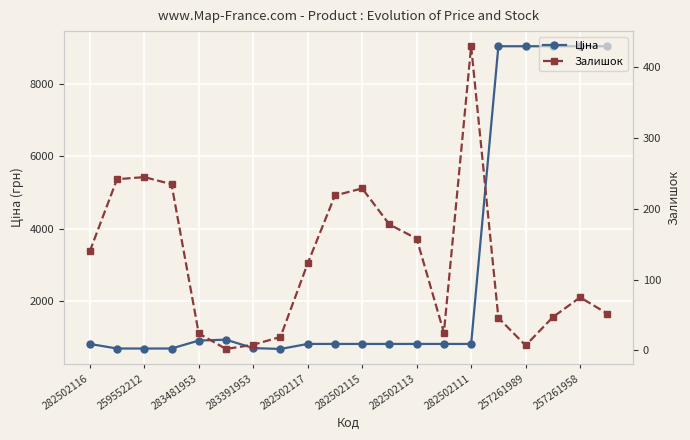

What is the sum of all Ціна values?

57158.9